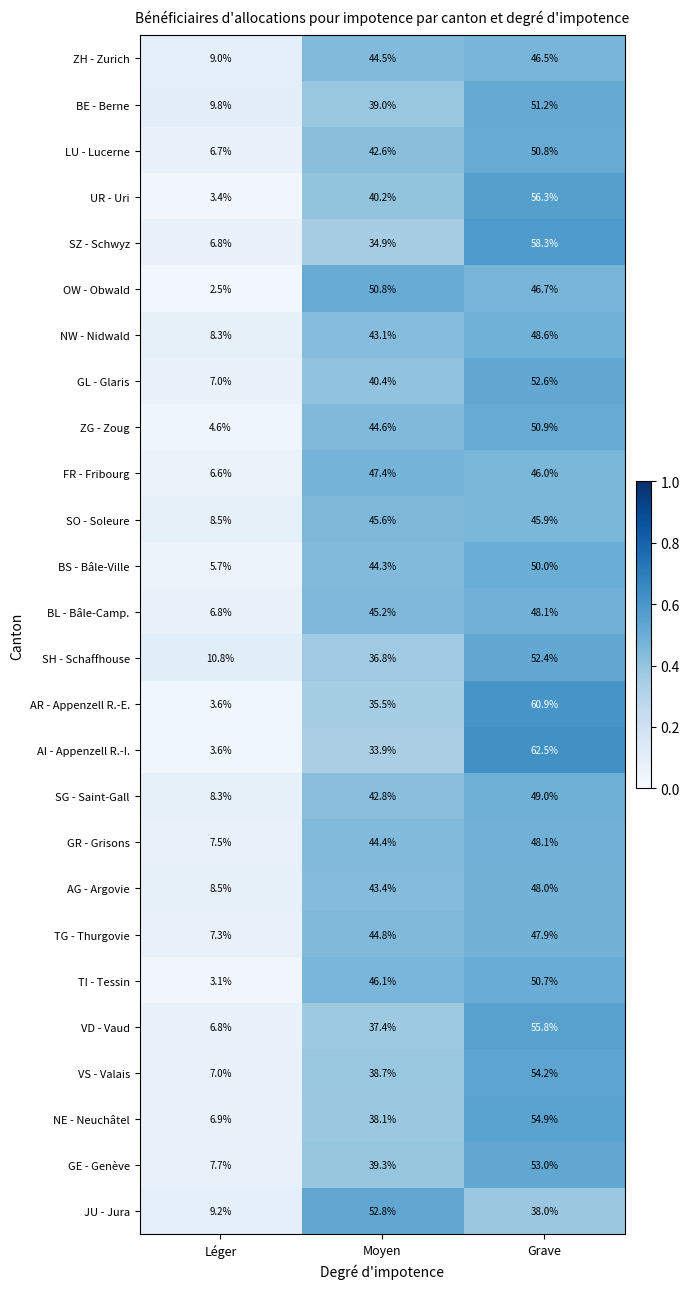

How many categories are shown in the chart?

3